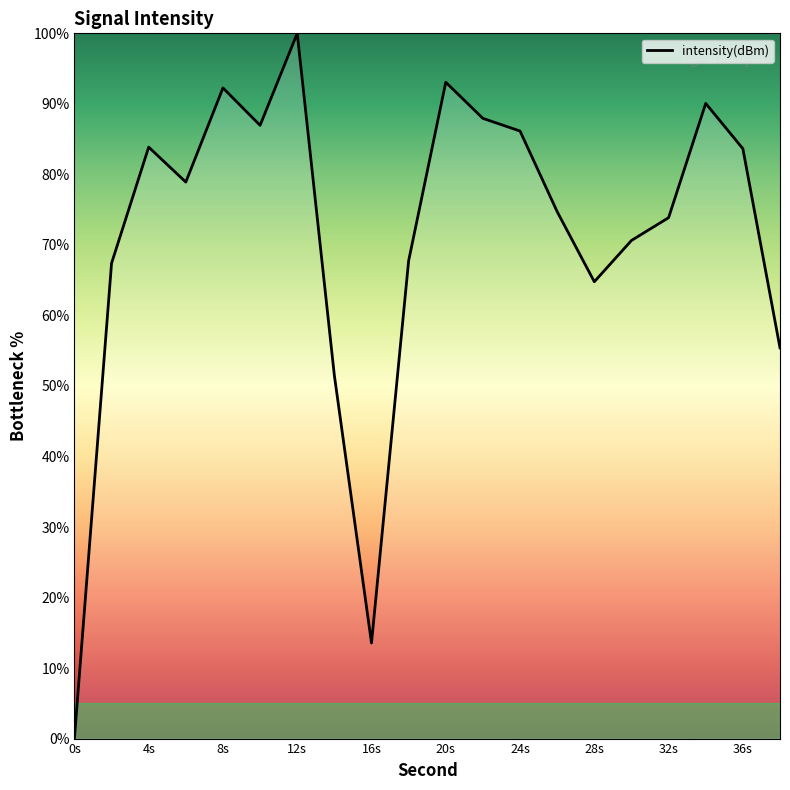

What is the difference between the maximum and minimum values?

100.0